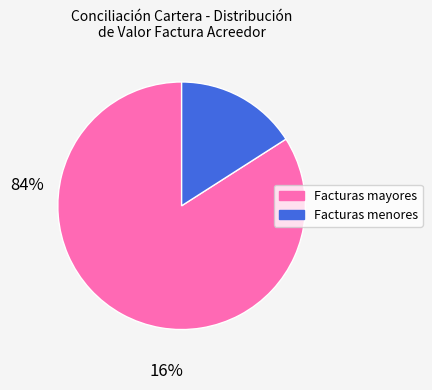

True or false: Facturas menores accounts for 16% of the total.

True